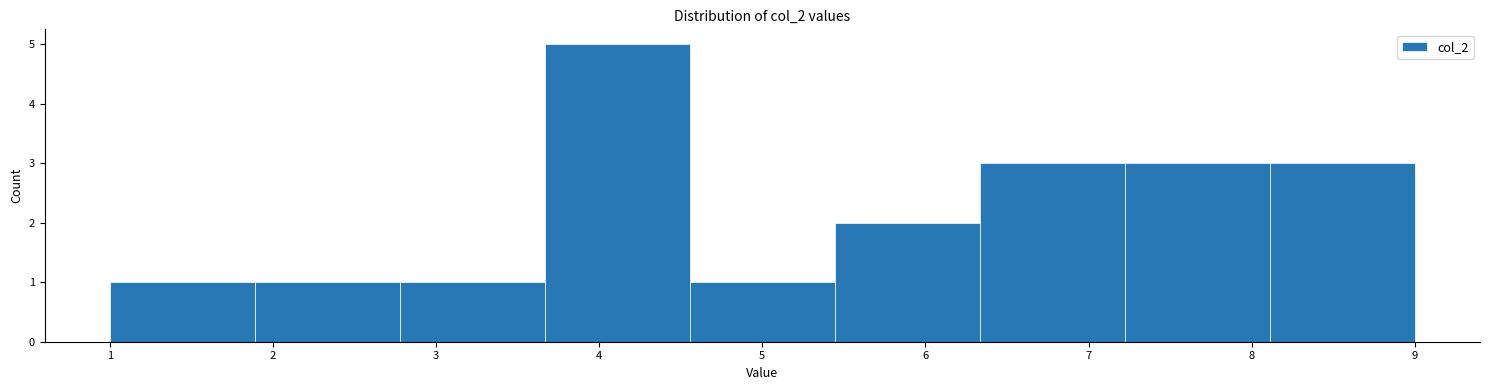

What is the height of the bar covering 5.4 to 6.3 on the x-axis? Neither the bar edges nor the heights are printed on the chart, so give them approximately, as read against the axes.

2